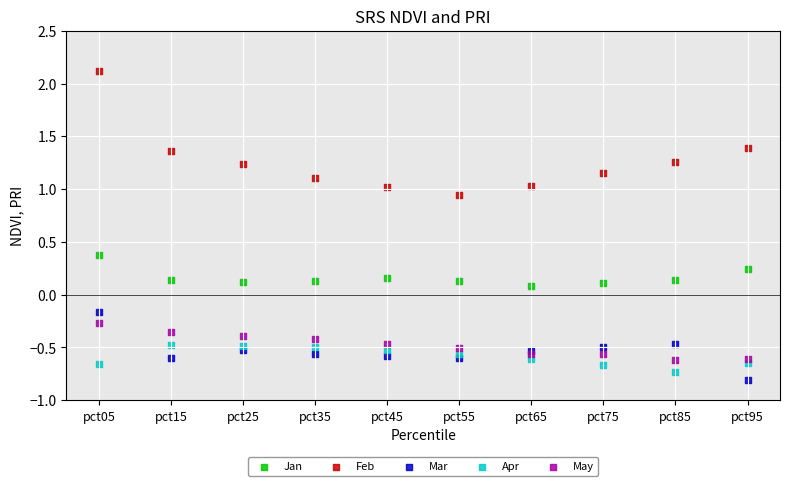

What are all the series names shown in the legend?

Jan, Feb, Mar, Apr, May